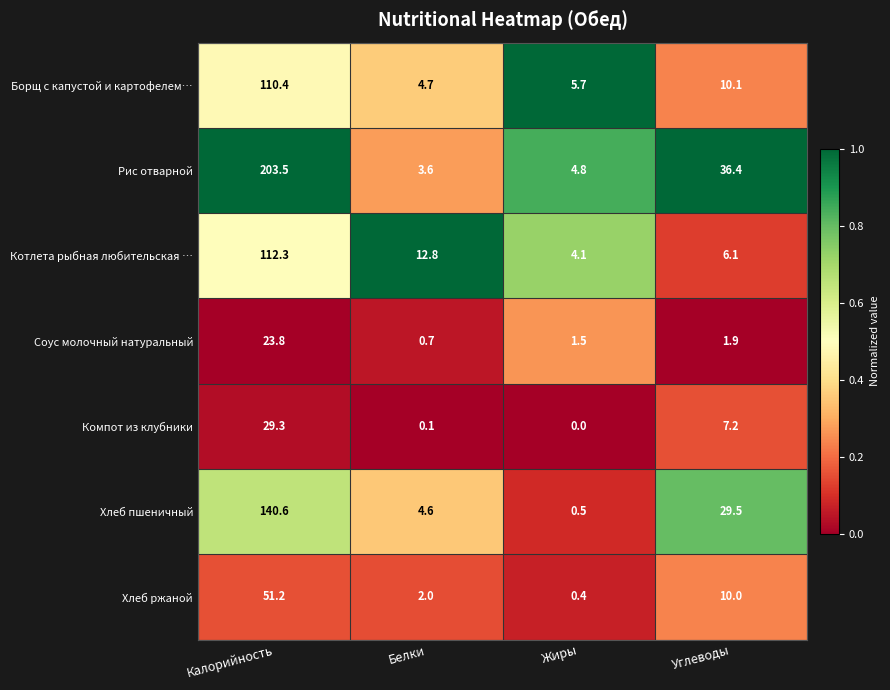

Which label corresponds to the smallest value in the chart?

Жиры